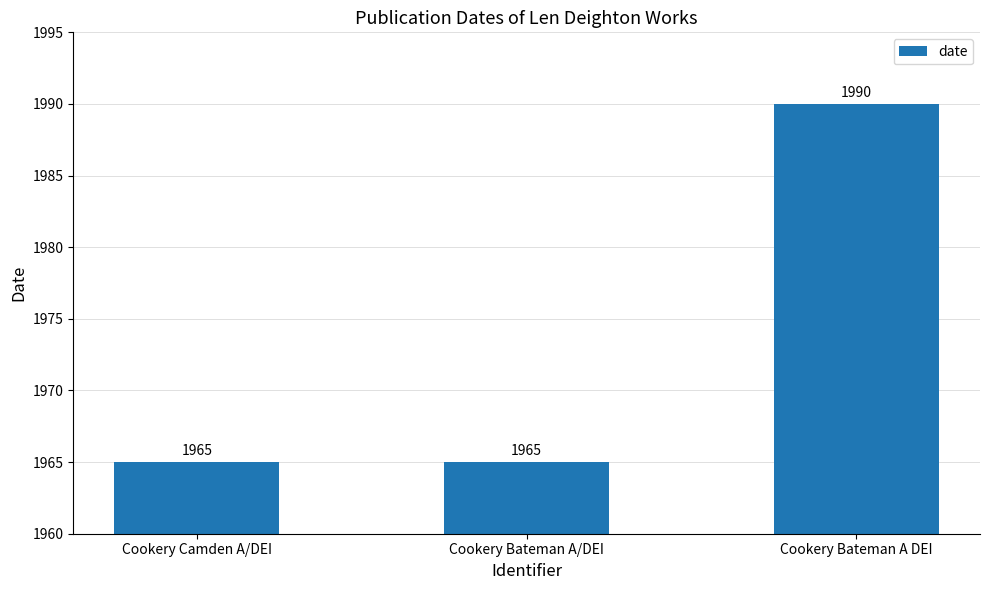

How many values are between 1965 and 1990?

3